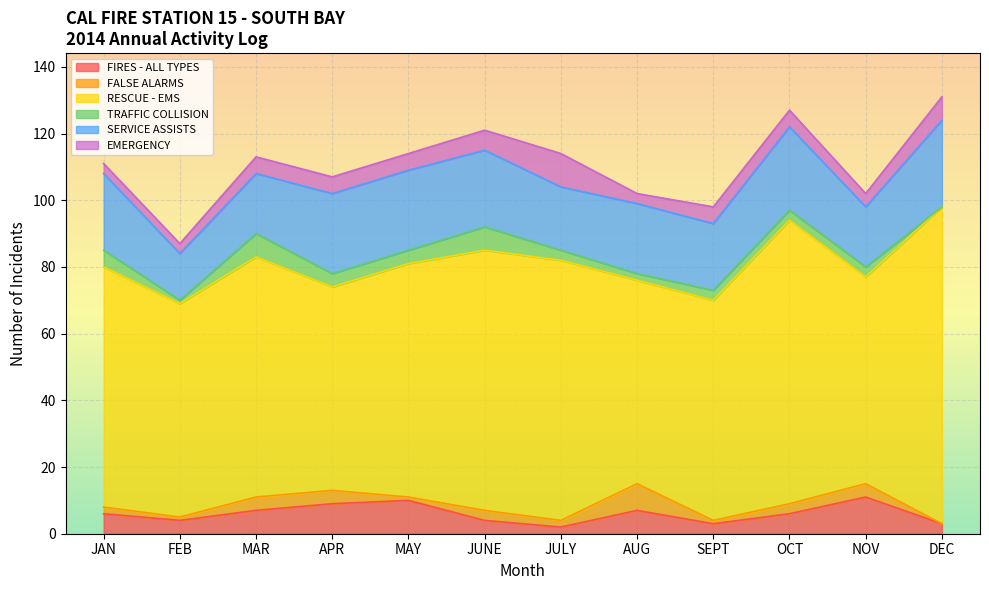

Is it true that SERVICE ASSISTS equals 28 at AUG?

False